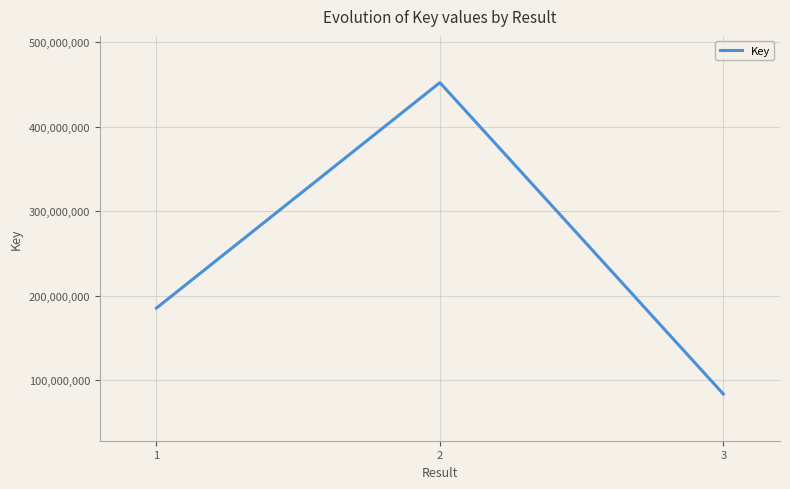

How many lines are shown in the chart?

1